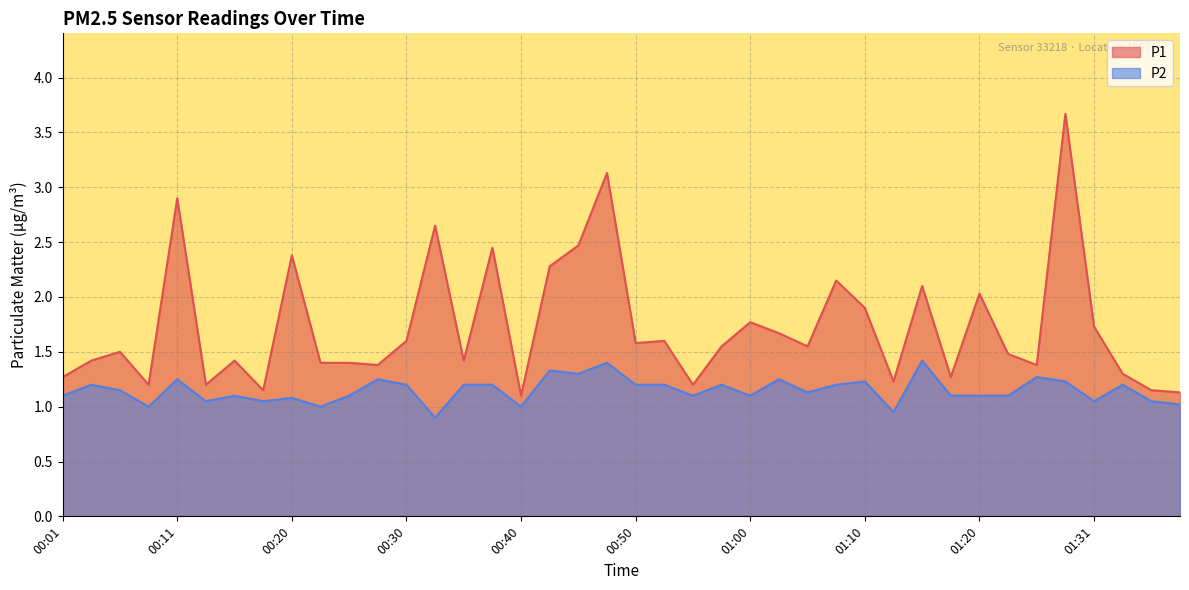

Which series has the largest total across all categories?

P1